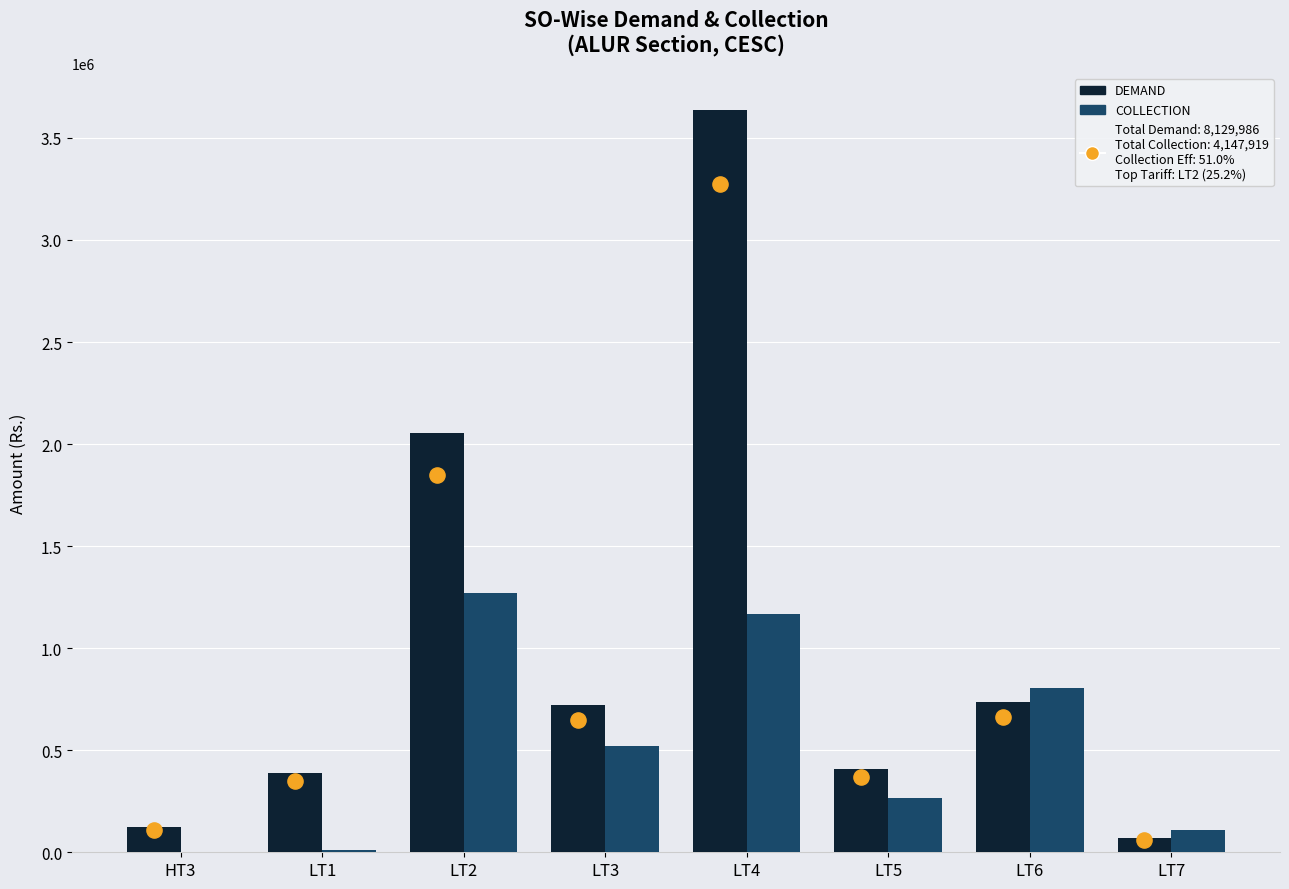

At which category is the sum across all series the highest?

LT4